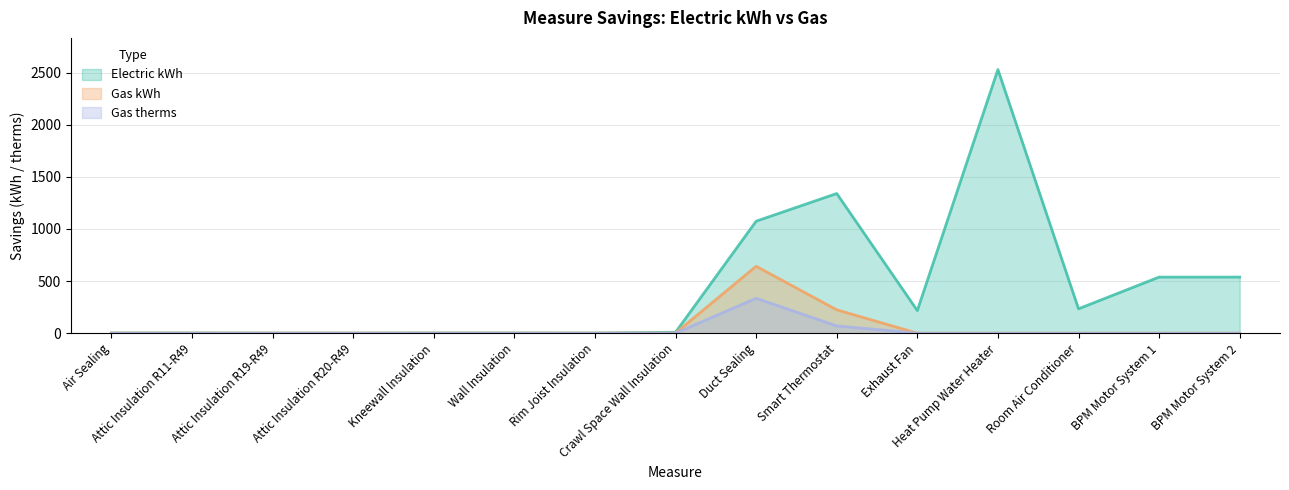

What is the average value of the Gas kWh series?

57.9